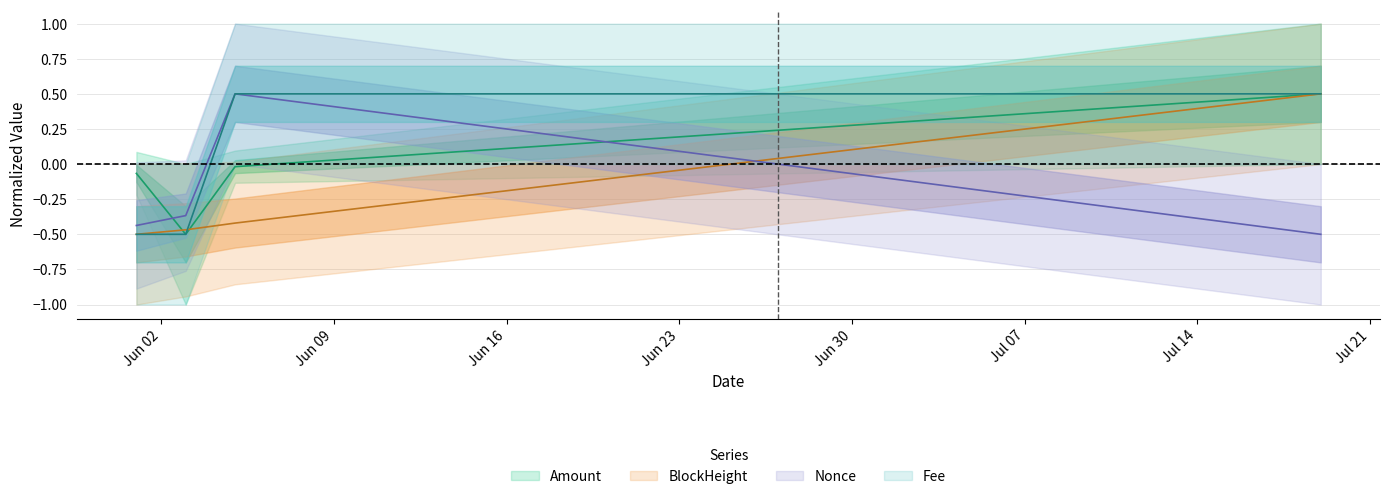

Does the chart have visible grid lines?

Yes